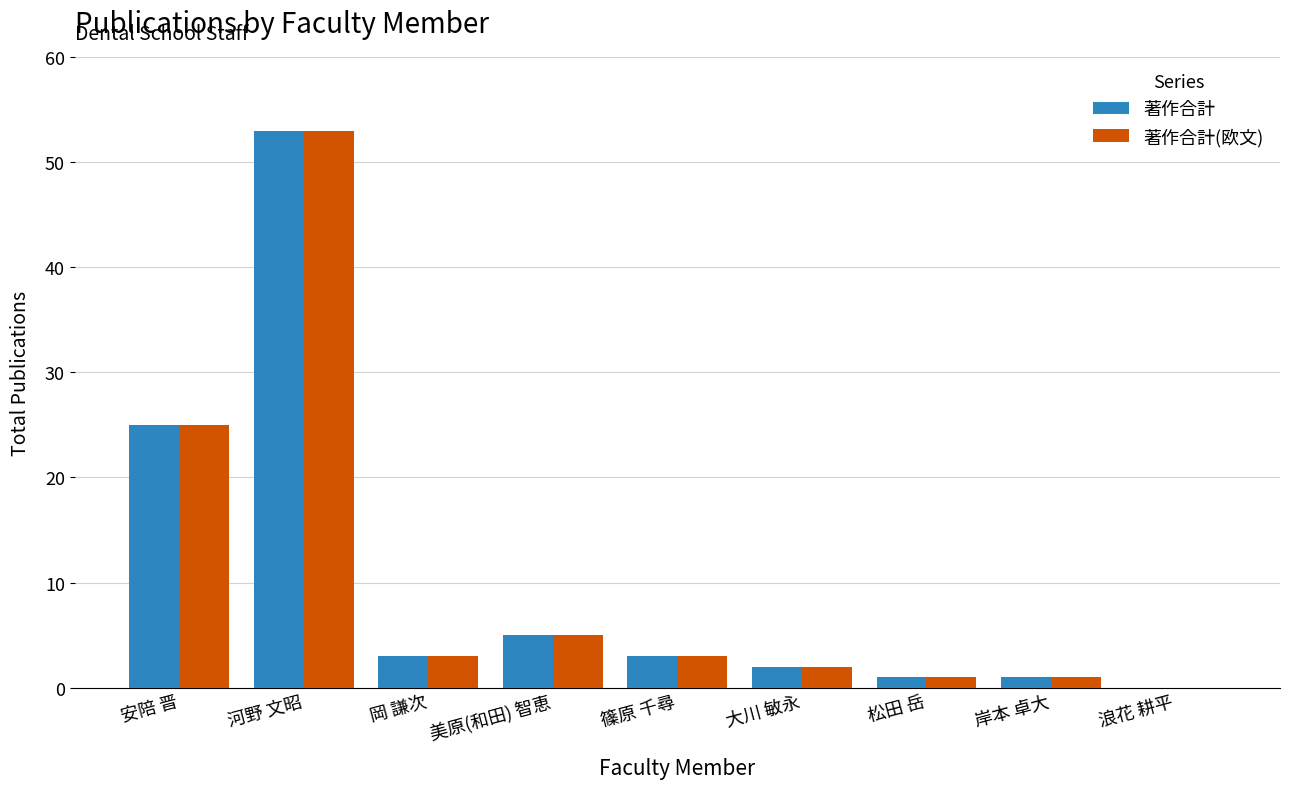

Reading right to left, extract all data points from this chart.

著作合計: 浪花 耕平=0	岸本 卓大=1	松田 岳=1	大川 敏永=2	篠原 千尋=3	美原(和田) 智恵=5	岡 謙次=3	河野 文昭=53	安陪 晋=25
著作合計(欧文): 浪花 耕平=0	岸本 卓大=1	松田 岳=1	大川 敏永=2	篠原 千尋=3	美原(和田) 智恵=5	岡 謙次=3	河野 文昭=53	安陪 晋=25